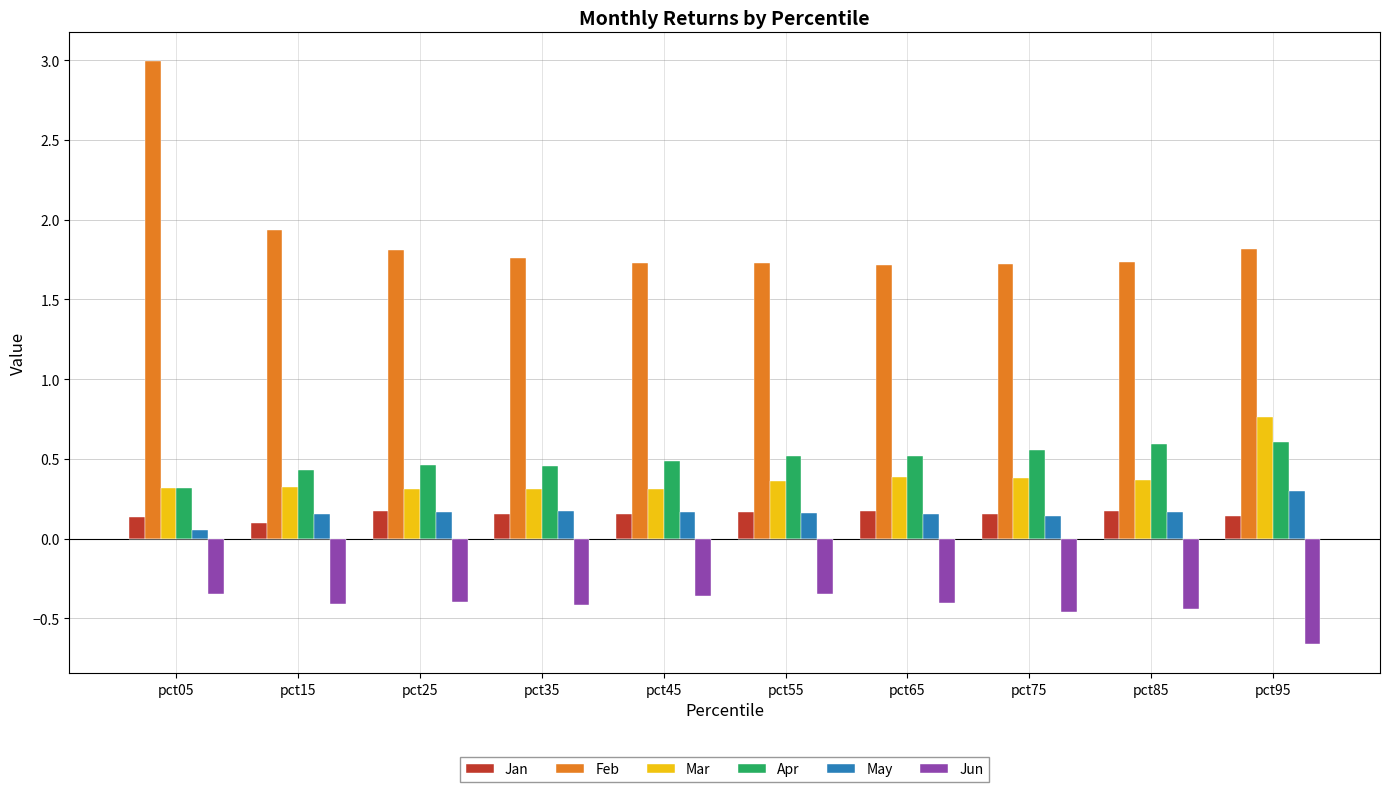

Does the chart contain stacked bars?

No